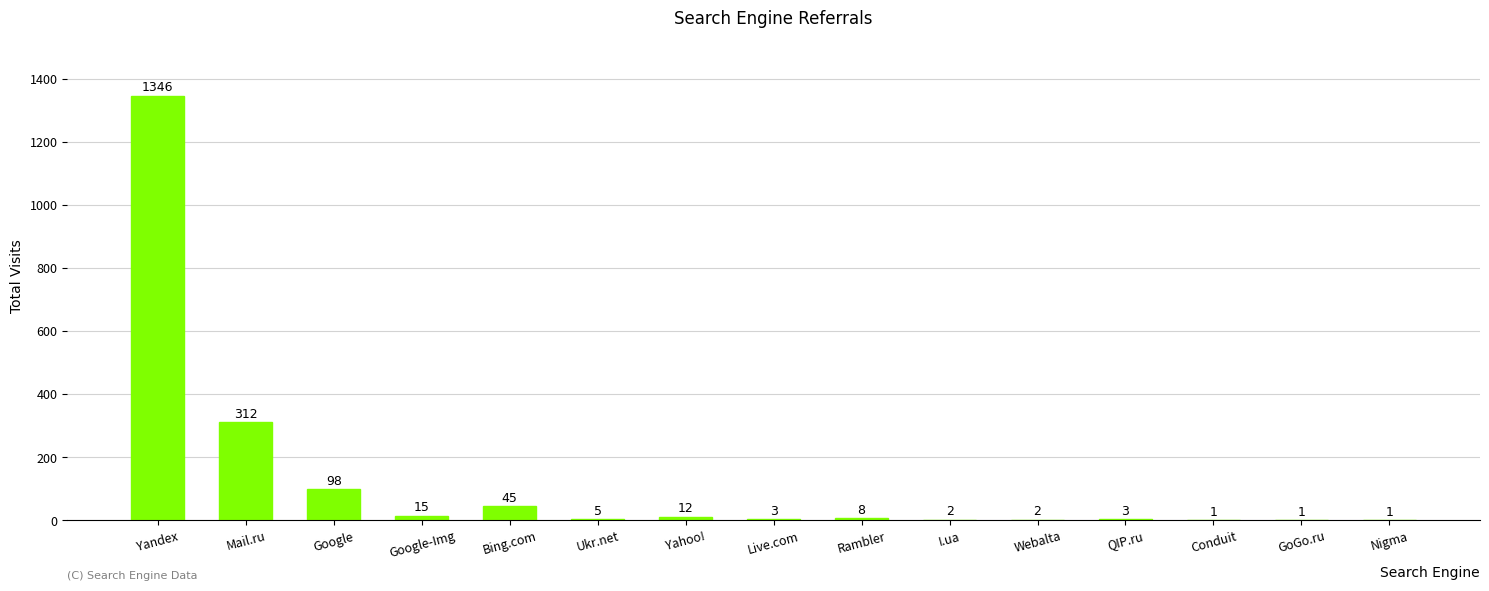

The value at Yandex is 1346. True or false?

True